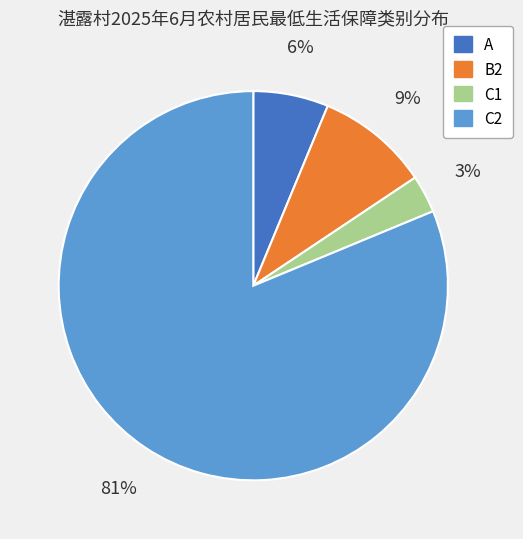

Is the sum of B2 and C1 greater than half?

No